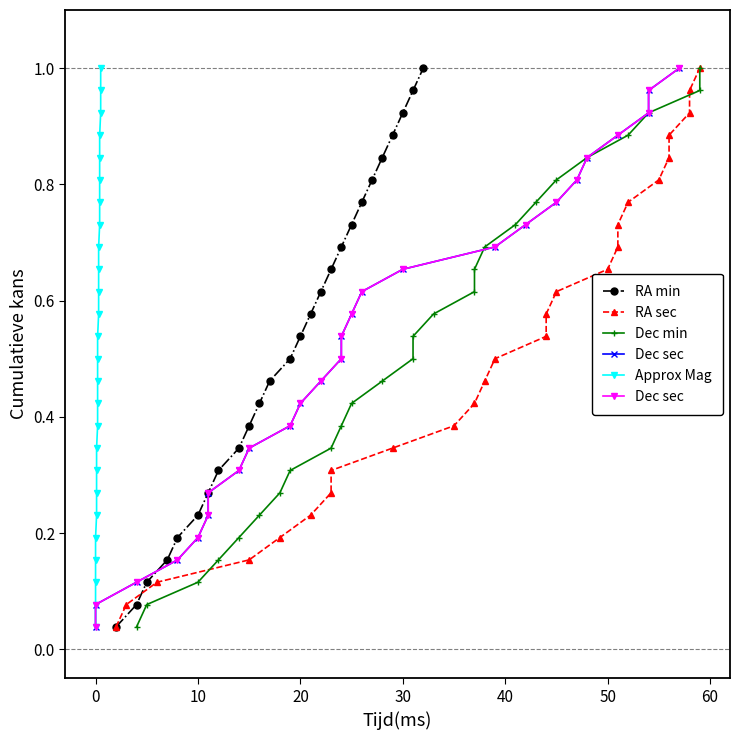

What is the average value of the Dec sec series?

0.5